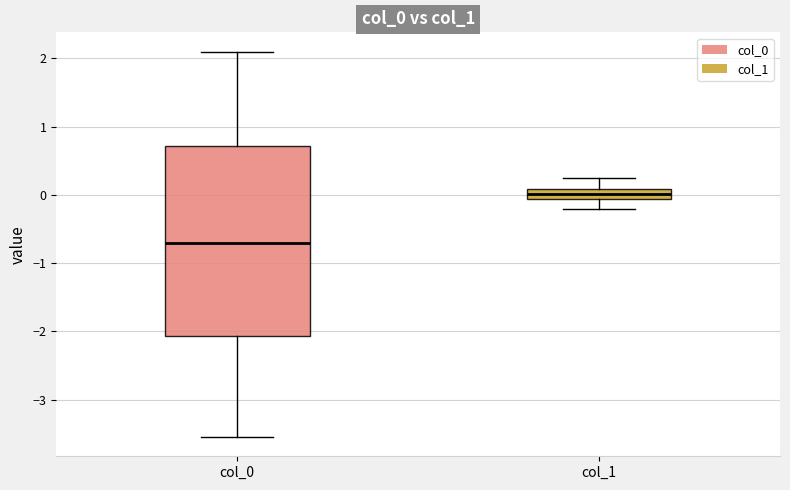

Which box has the highest median line?

col_1